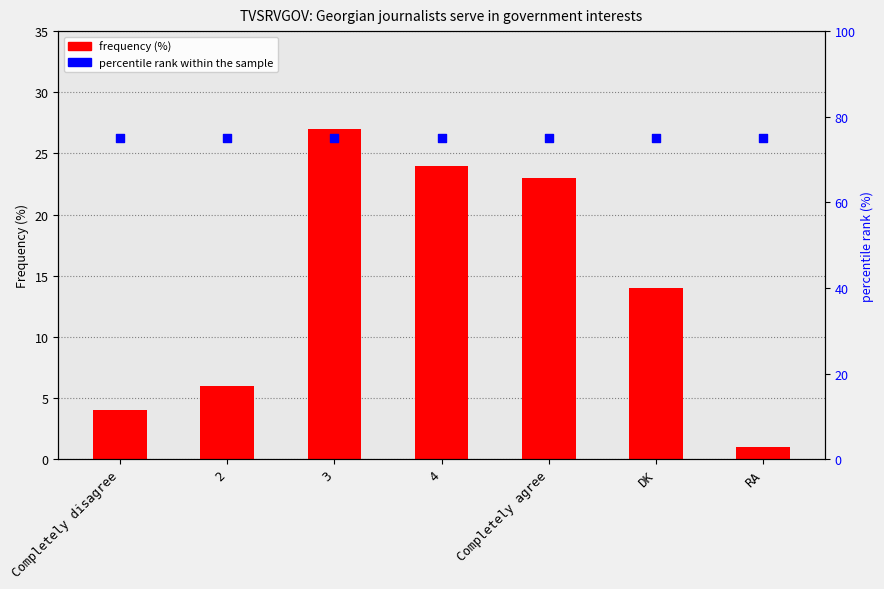

What is the total value across all series at Completely disagree?

79